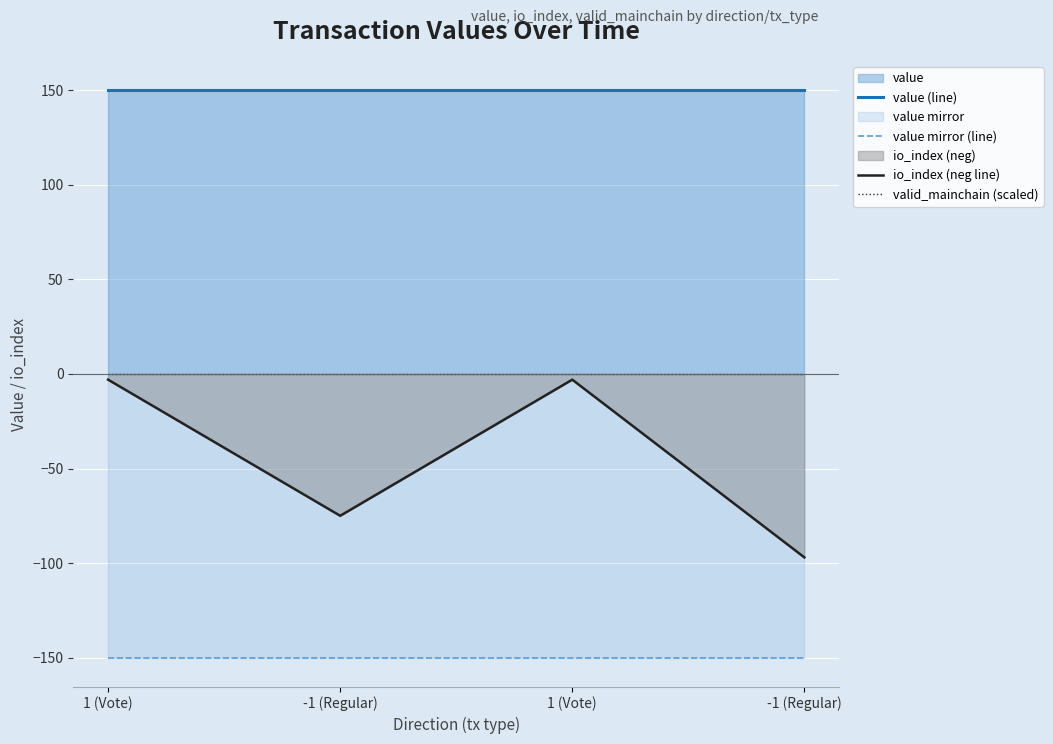

Rank the series at 1 (Vote) from lowest to highest value.

value mirror (line), io_index (neg line), valid_mainchain (scaled), value (line)